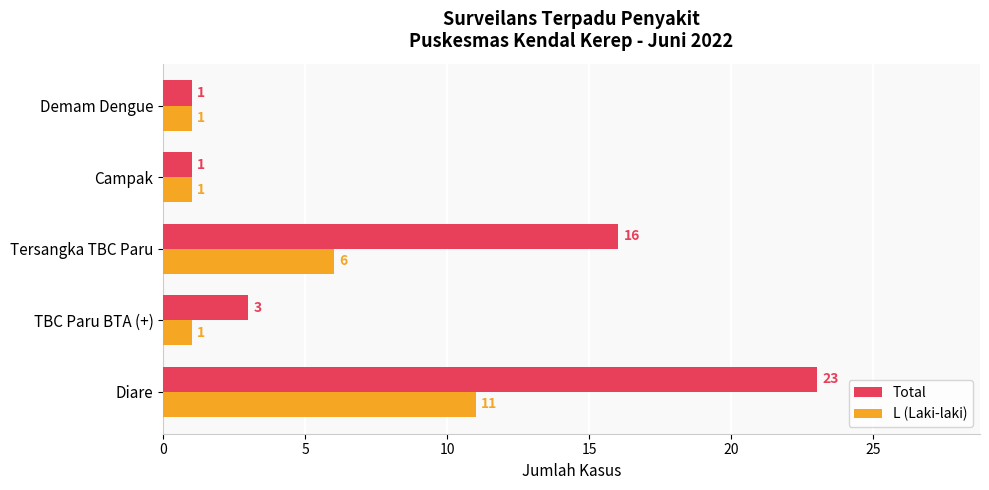

What are all the series names shown in the legend?

Total, L (Laki-laki)